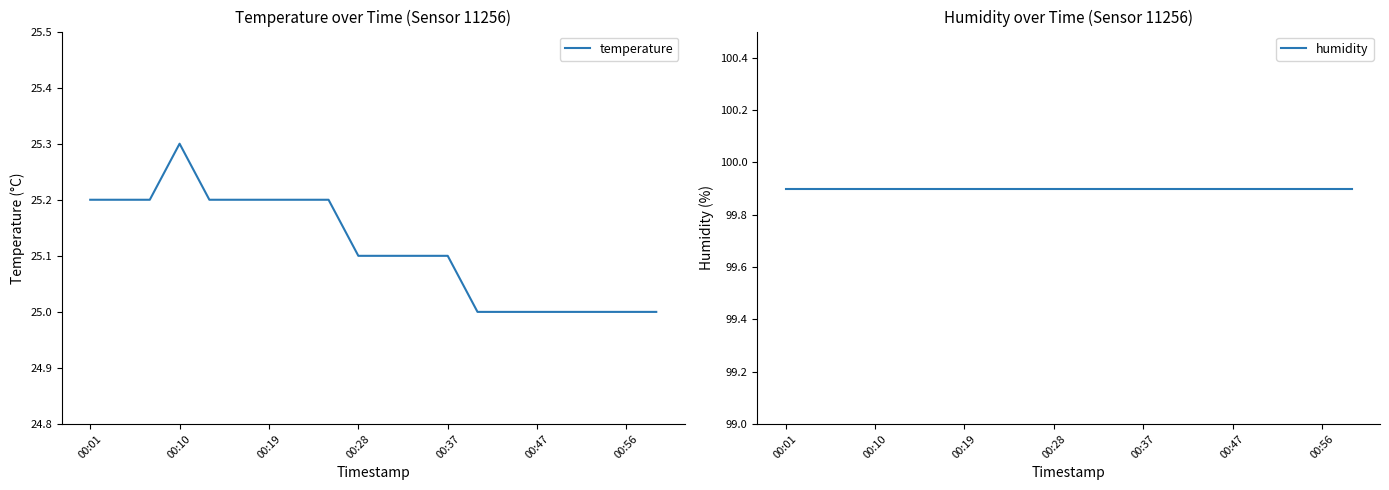

Does the chart display data point markers on the line(s)?

No